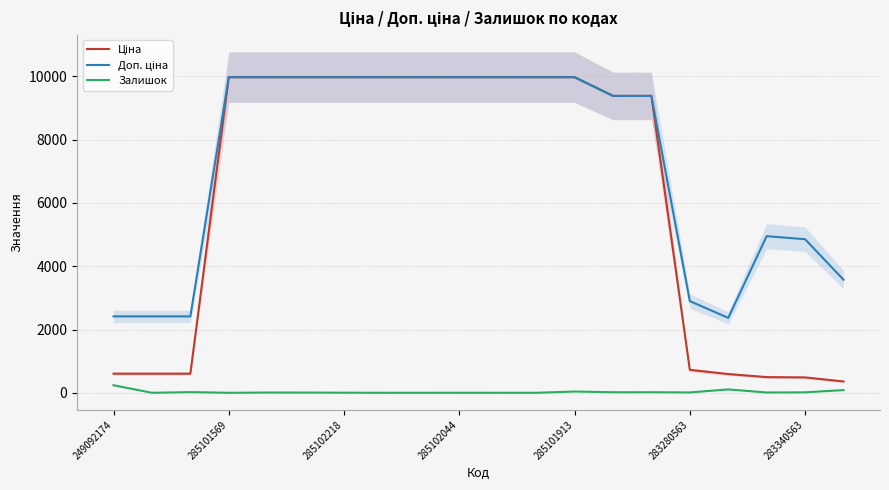

Does the chart display data point markers on the line(s)?

No